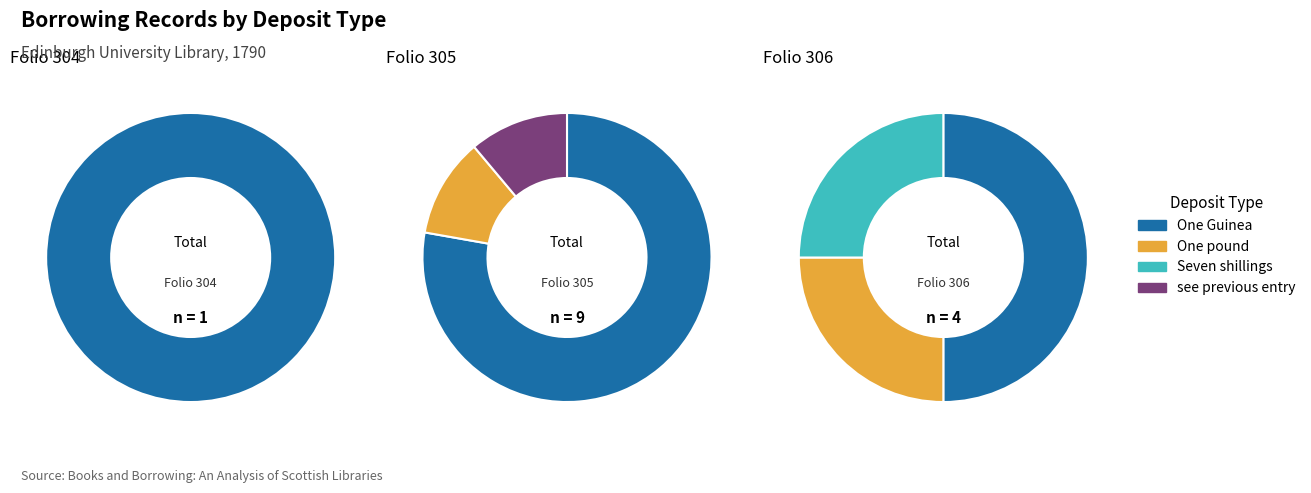

To the nearest percent, what is the difference between the largest and smallest slice percentages?

100%